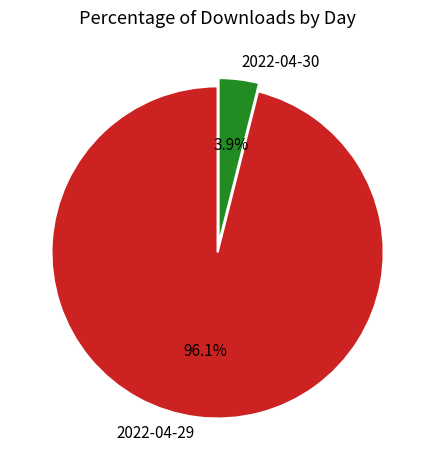

To the nearest percent, what portion does 2022-04-29 represent?

96%